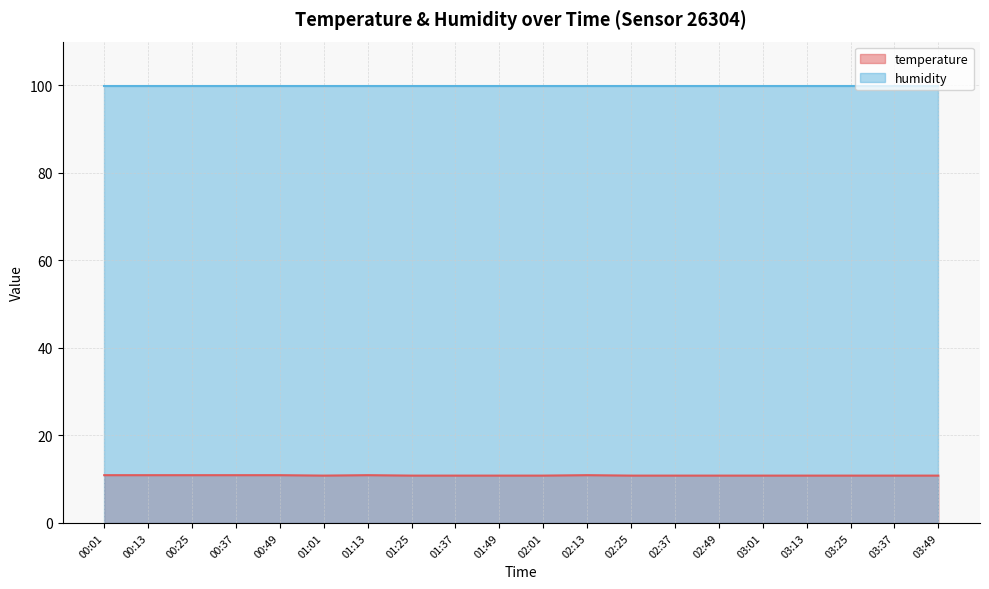

What is the average value of the humidity line series?

99.9